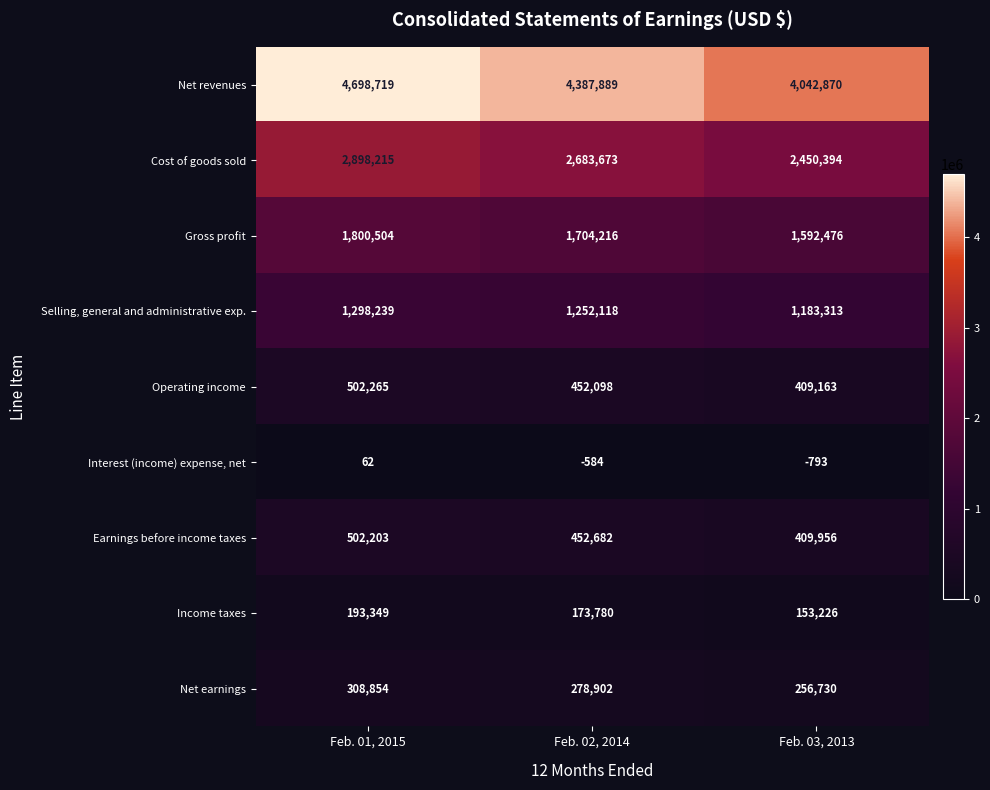

Reading left to right, extract all data points from this chart.

Net revenues: 4698719	4387889	4042870
Cost of goods sold: 2898215	2683673	2450394
Gross profit: 1800504	1704216	1592476
Selling, general and administrative exp.: 1298239	1252118	1183313
Operating income: 502265	452098	409163
Interest (income) expense, net: 62	-584	-793
Earnings before income taxes: 502203	452682	409956
Income taxes: 193349	173780	153226
Net earnings: 308854	278902	256730